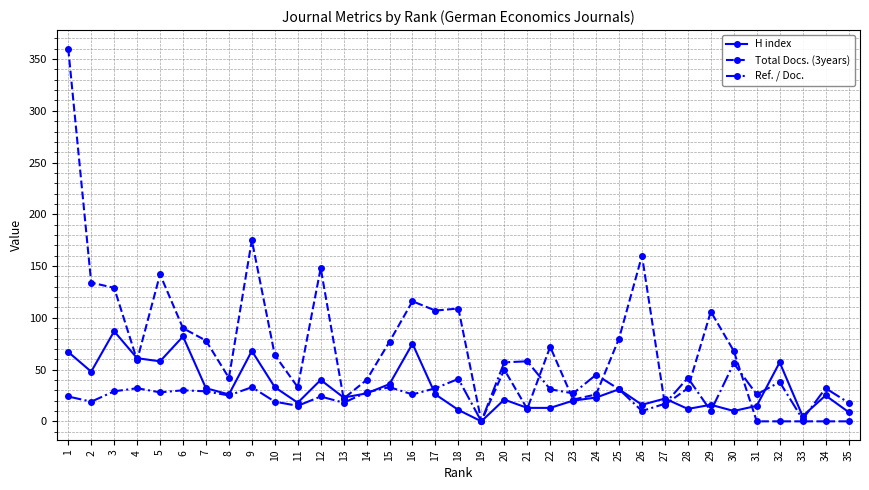

At which label does H index reach its peak?

3